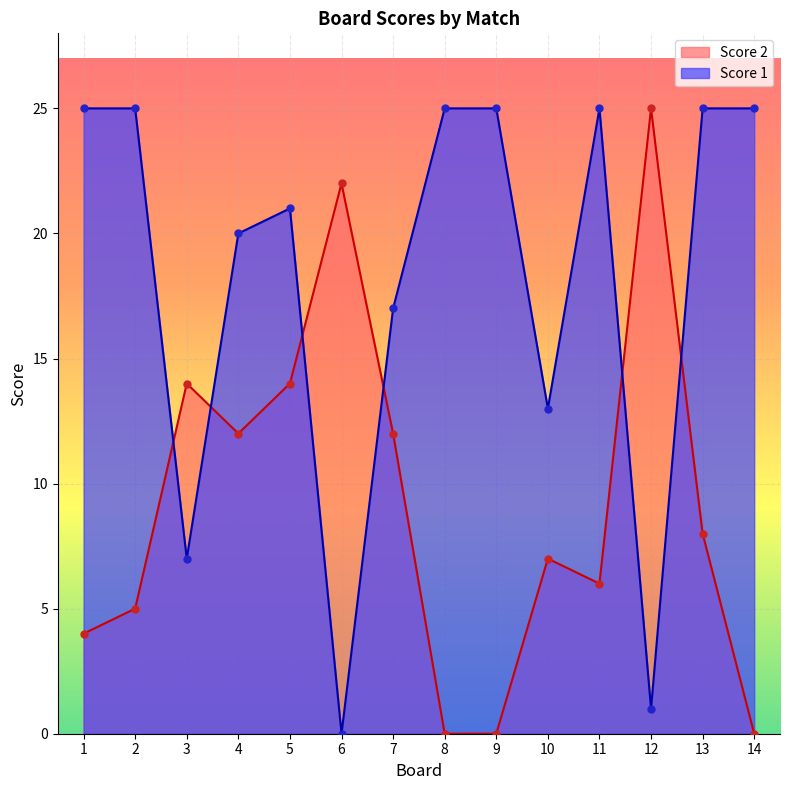

Which series contains the highest Y value?

Score 2